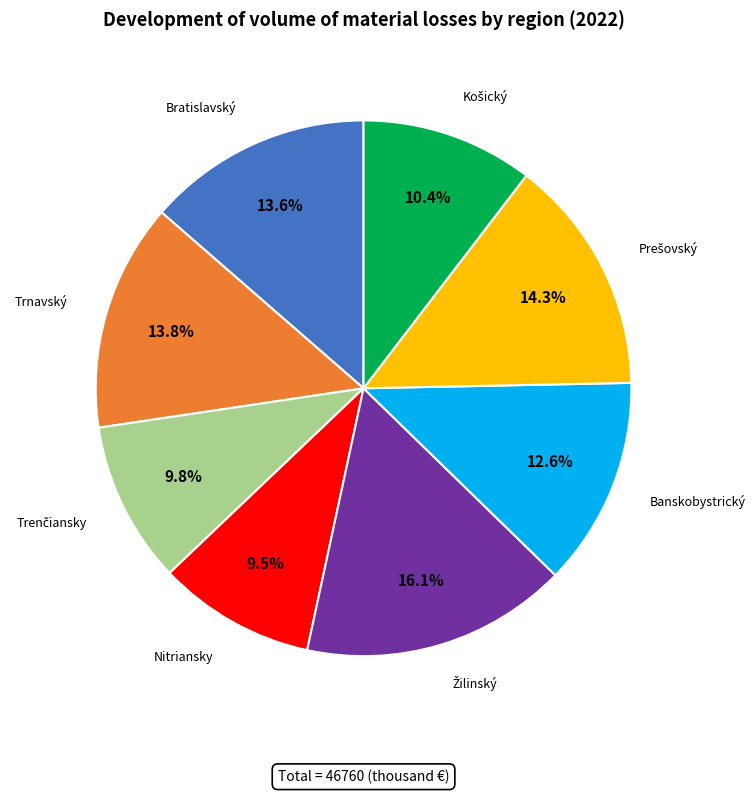

Is there a majority slice in this chart?

No